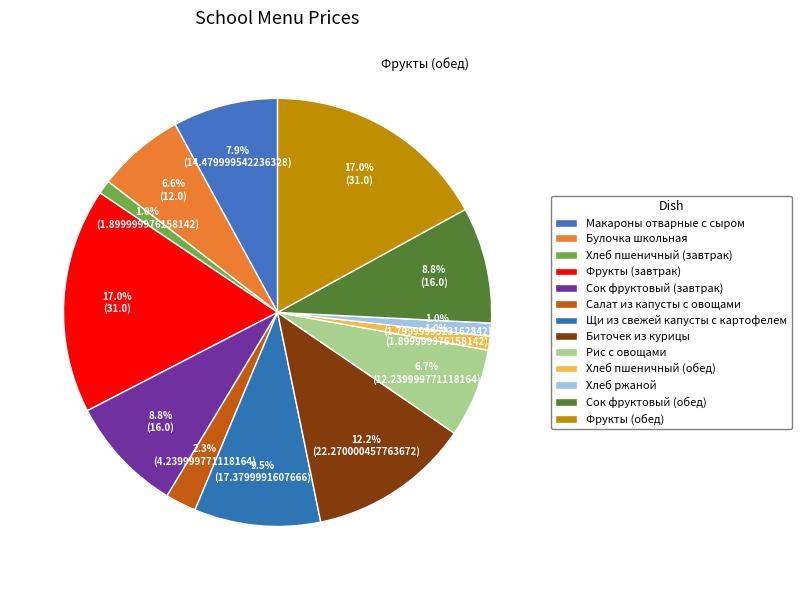

Is Сок фруктовый (завтрак) the majority of the pie?

No